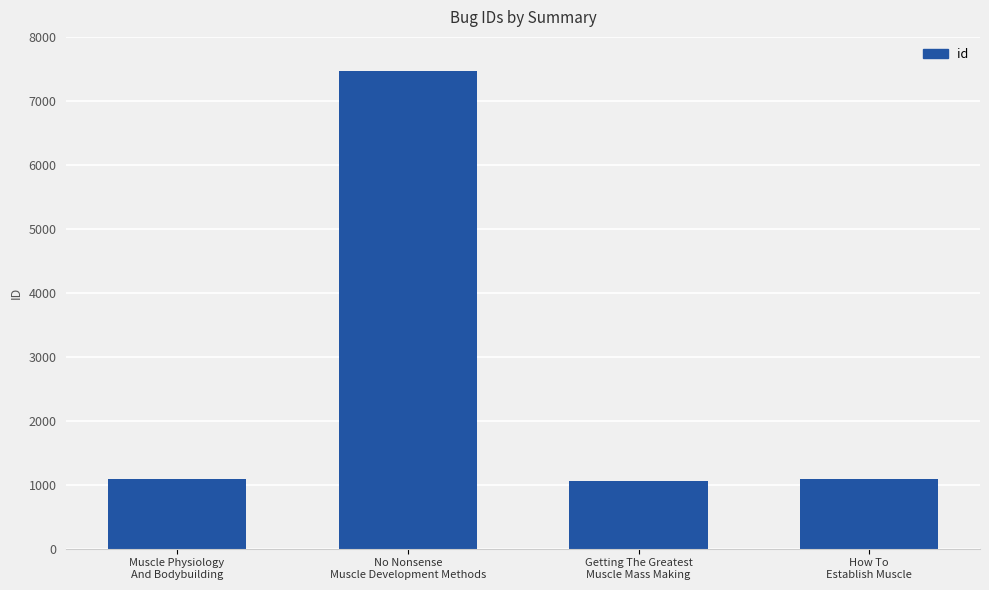

What is the minimum value shown in the chart?

1058